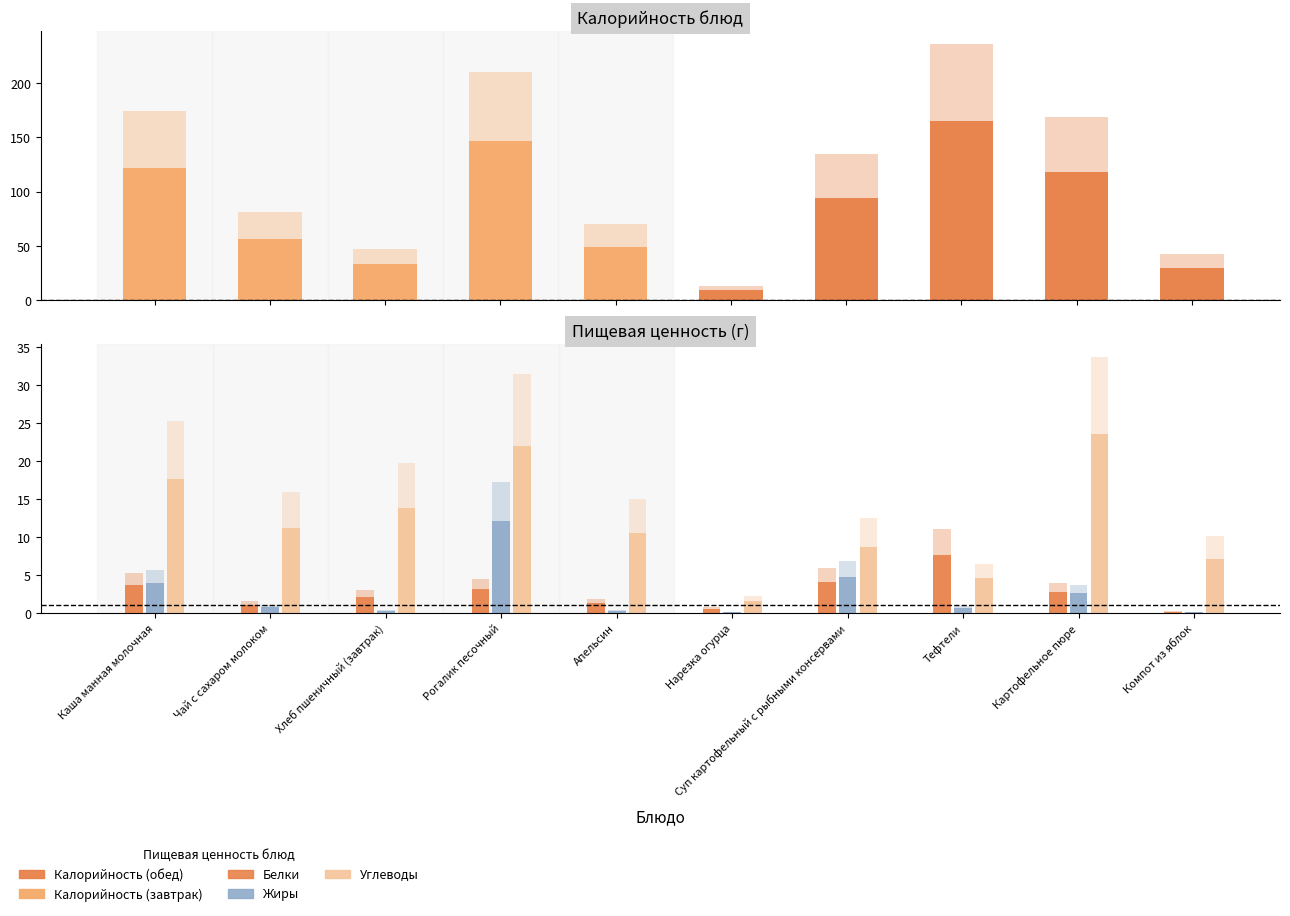

What is the total value across all series at Картофельное пюре?

209.9